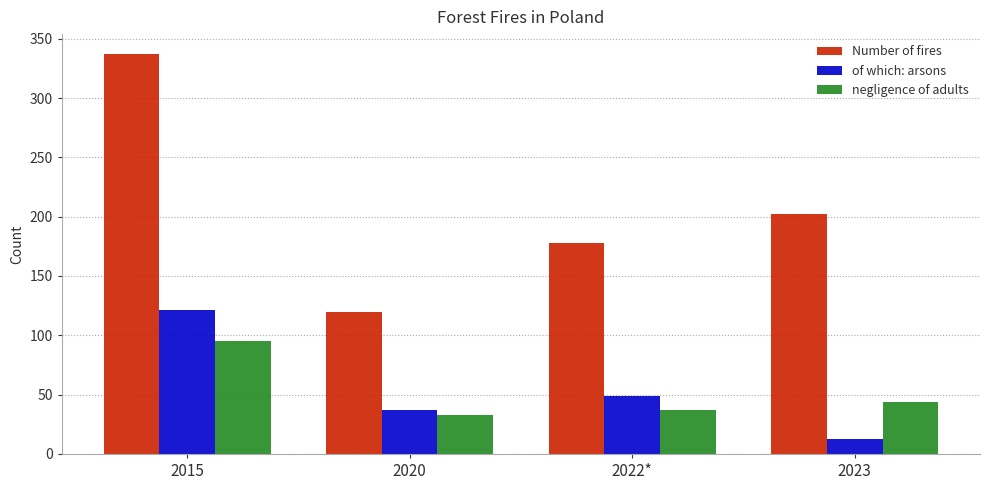

Which category has the lowest value across all series?

2023